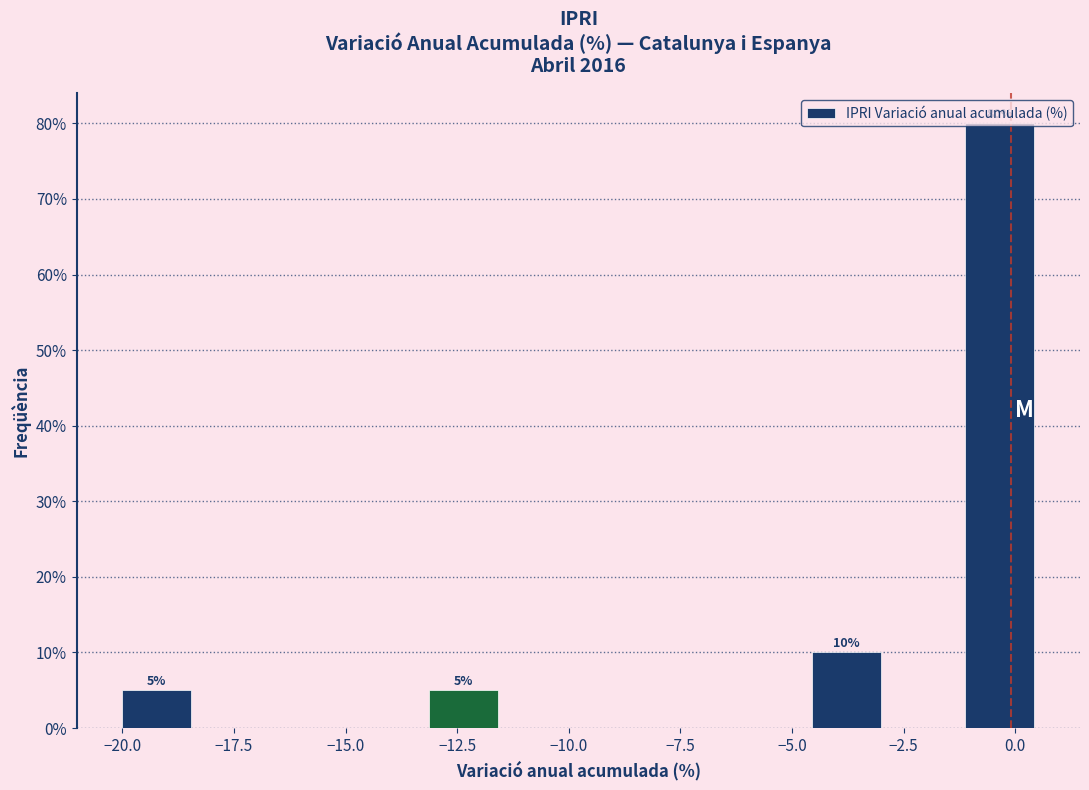

Around what value on the x-axis is the tallest bar? Give the approximate position of its centre, as read against the axis.

-0.5